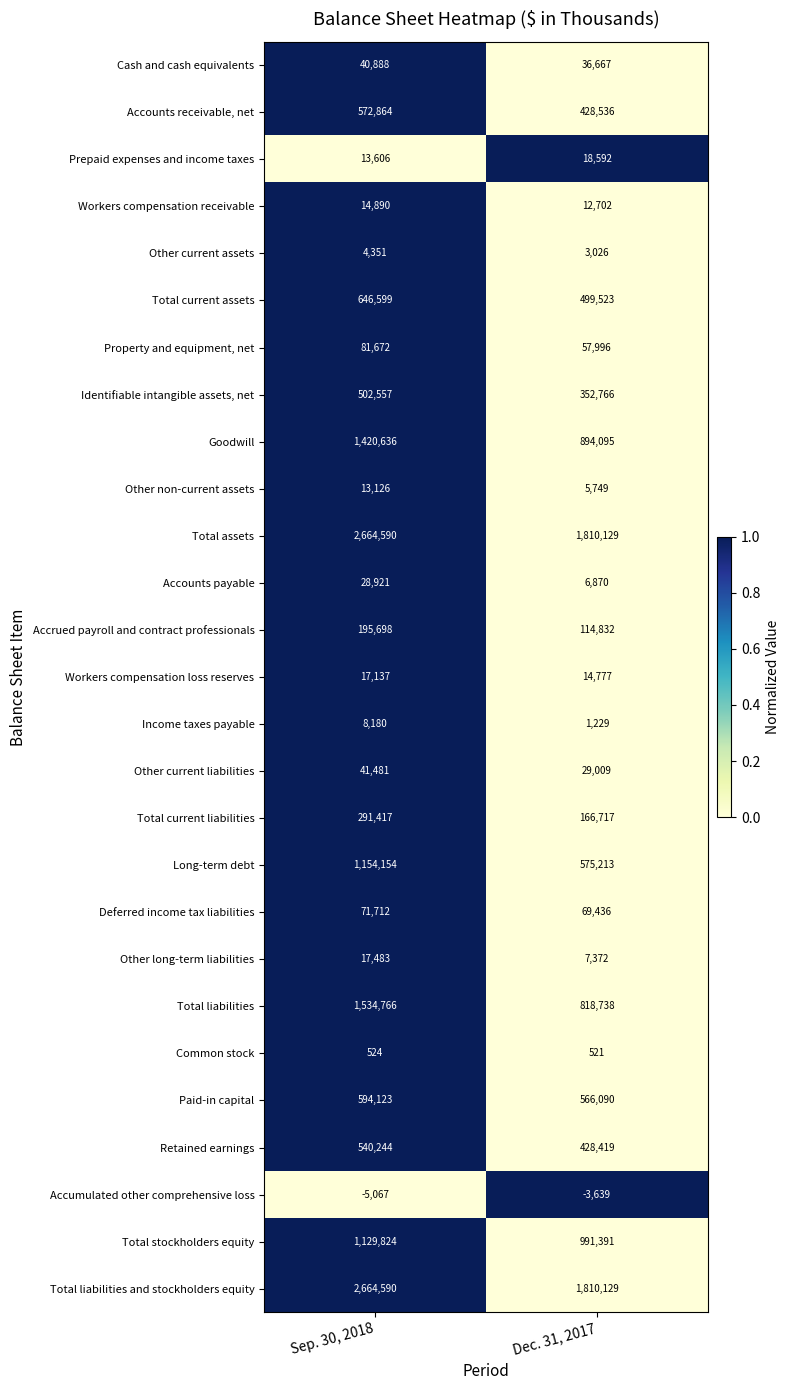

How many data points does each series have?

2